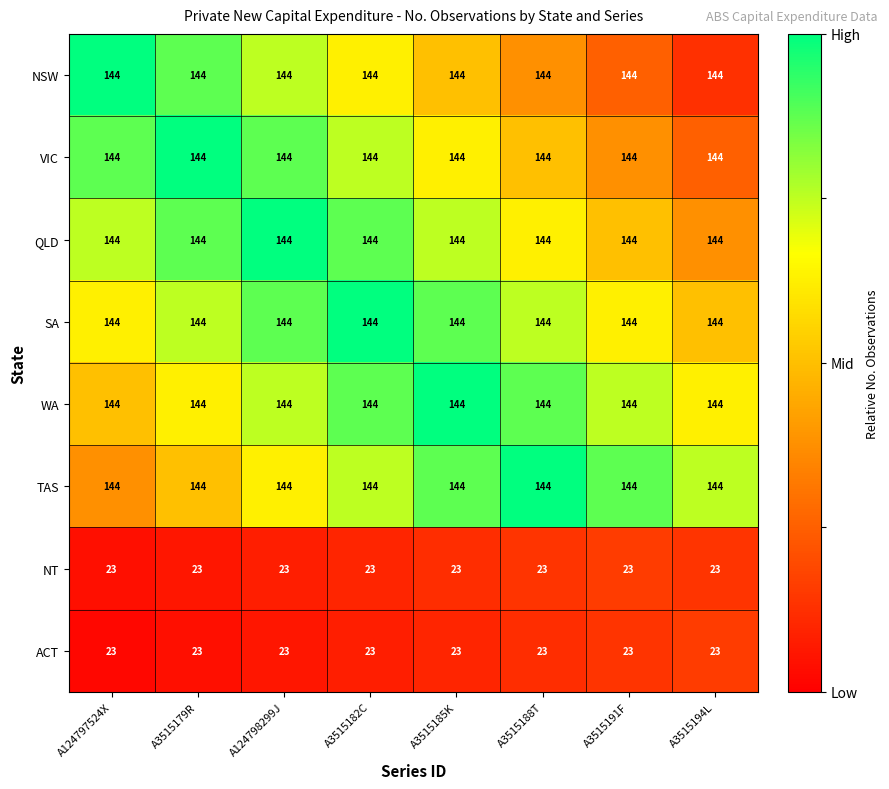

The NT series shows 23 at A3515182C. True or false?

True